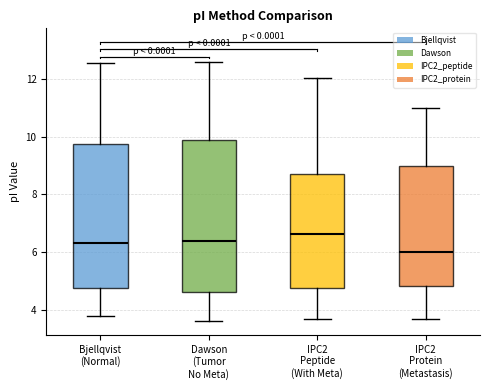

Where is the upper edge of the box for IPC2 Peptide (With Meta) on the y-axis? The values are not printed on the chart, so give them approximately, as read against the axis.

8.8